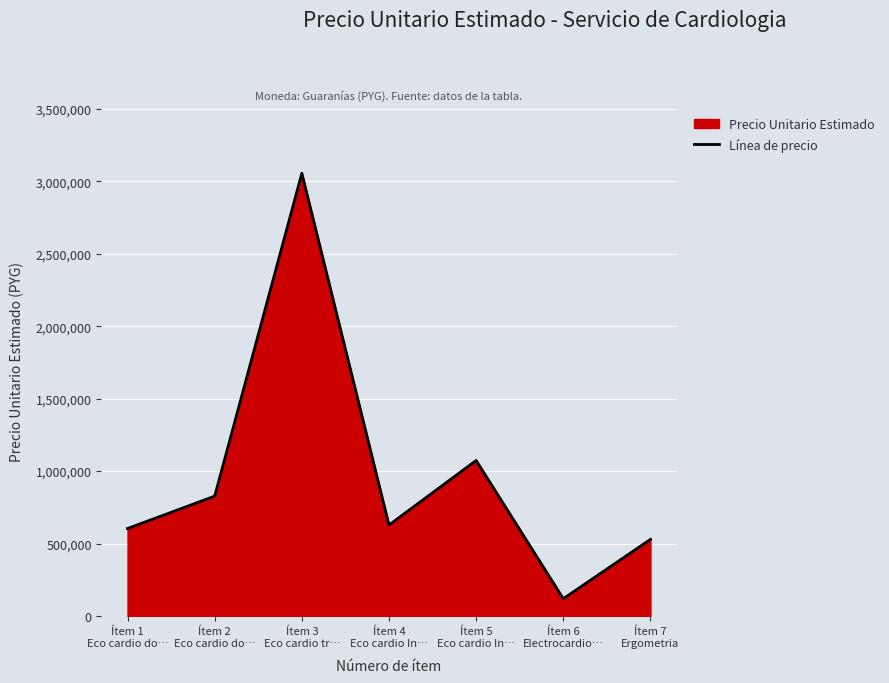

List the labels in order of value, largest first.

Ítem 3
Eco cardio tr…, Ítem 5
Eco cardio In…, Ítem 2
Eco cardio do…, Ítem 4
Eco cardio In…, Ítem 1
Eco cardio do…, Ítem 7
Ergometria, Ítem 6
Electrocardio…